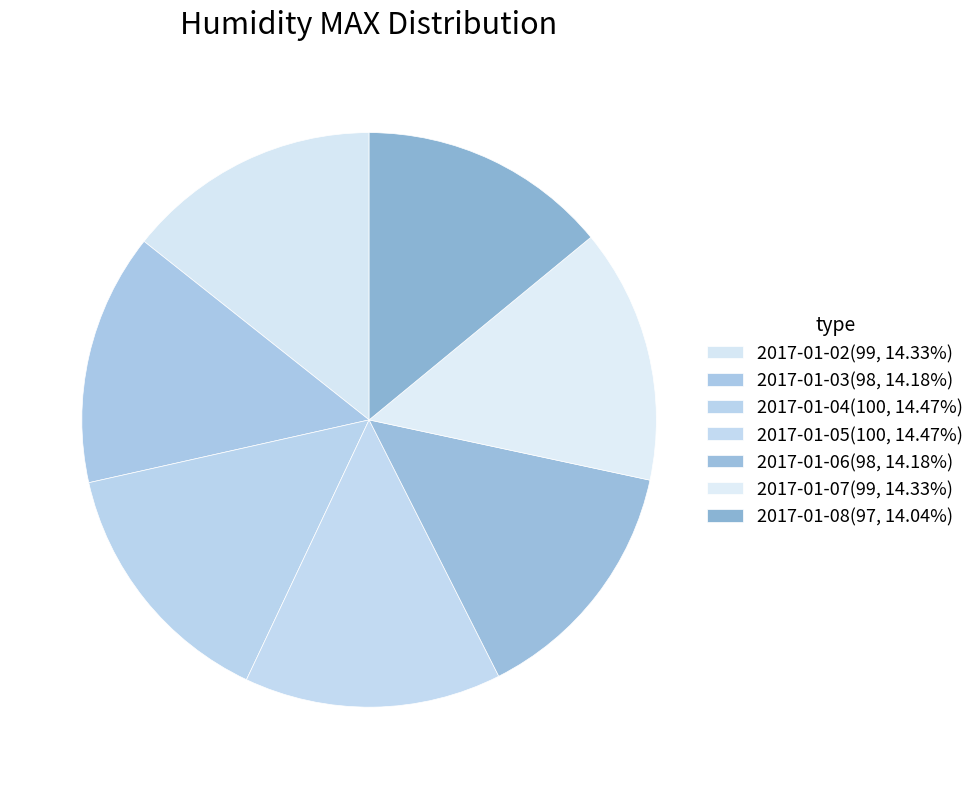

Count the number of slices in the pie.

7